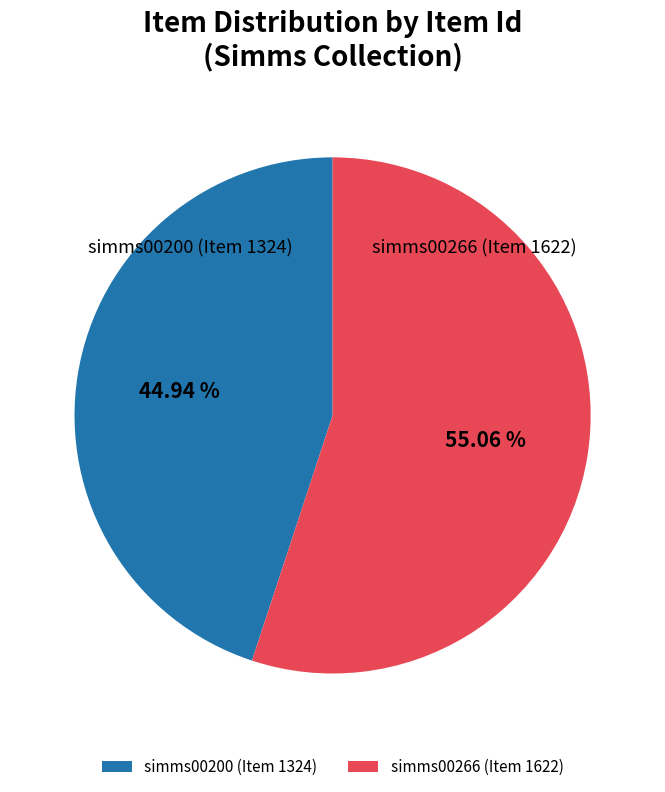

How many segments does this pie chart have?

2